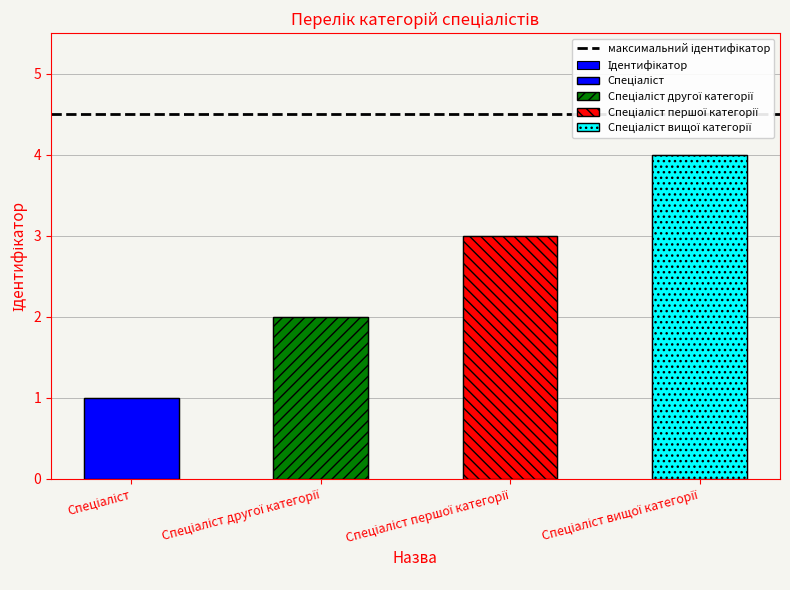

How many values are below 3?

2